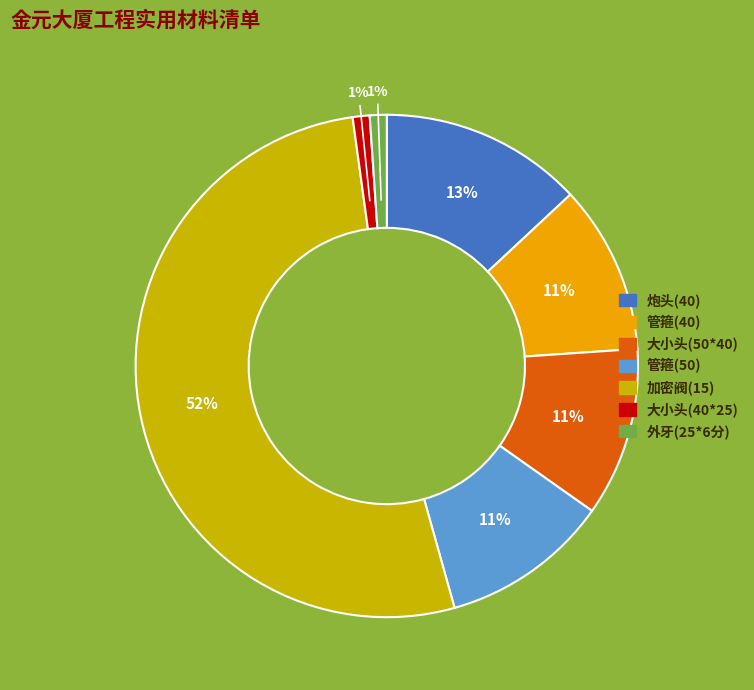

Which slice represents more than half of the pie?

加密阀(15)